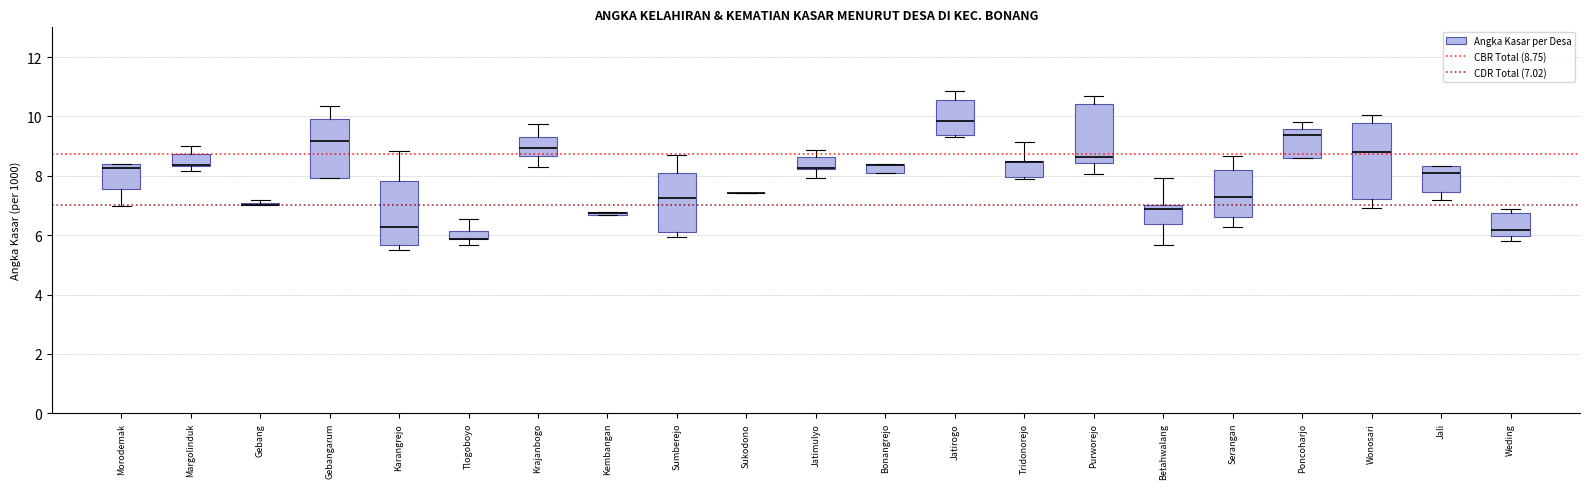

Which box is the tallest, from its lower edge to its upper edge?

Wonosari